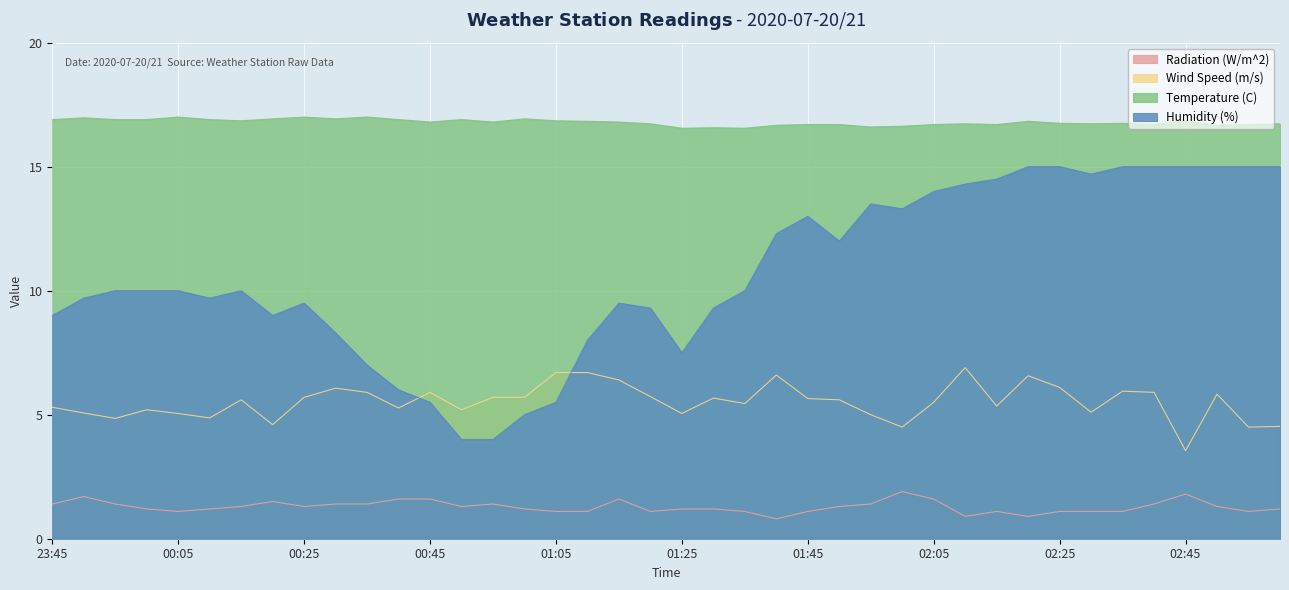

Rank the categories by Temperature (C) value from highest to lowest.

00:05, 00:25, 00:35, 23:50, 00:20, 00:30, 01:00, 23:45, 23:55, 00:00, 00:10, 00:40, 00:50, 00:15, 01:05, 02:45, 01:10, 02:20, 00:45, 00:55, 01:15, 02:25, 02:35, 01:20, 02:10, 02:30, 03:00, 01:45, 01:50, 02:05, 02:15, 02:40, 02:55, 01:40, 02:50, 02:00, 01:55, 01:30, 01:25, 01:35